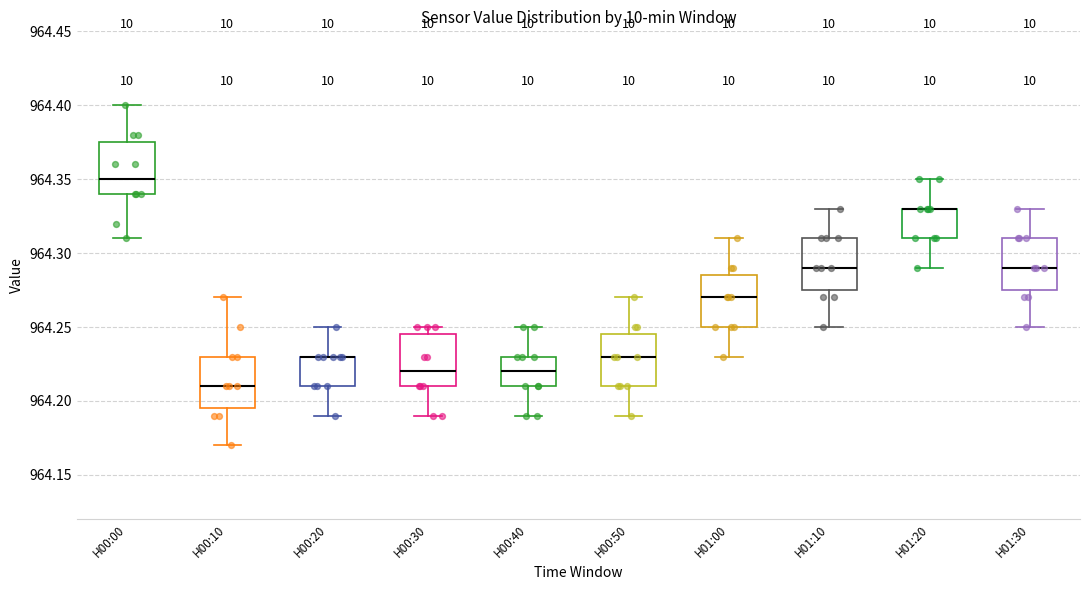

Reading left to right, read every box against the y-axis: the position of its median line, the range the box covers, and the ends of its whiskers. The values are not printed on the chart, so give them approximately, as read against the axis.

H00:00: median 964.350, box 964.340 to 964.375, whiskers 964.310 to 964.400
H00:10: median 964.210, box 964.195 to 964.230, whiskers 964.170 to 964.270
H00:20: median 964.230 (drawn on the box's upper edge), box 964.210 to 964.230, whiskers 964.190 to 964.250
H00:30: median 964.220, box 964.210 to 964.245, whiskers 964.190 to 964.250
H00:40: median 964.220, box 964.210 to 964.230, whiskers 964.190 to 964.250
H00:50: median 964.230, box 964.210 to 964.245, whiskers 964.190 to 964.270
H01:00: median 964.270, box 964.250 to 964.285, whiskers 964.230 to 964.310
H01:10: median 964.290, box 964.275 to 964.310, whiskers 964.250 to 964.330
H01:20: median 964.330 (drawn on the box's upper edge), box 964.310 to 964.330, whiskers 964.290 to 964.350
H01:30: median 964.290, box 964.275 to 964.310, whiskers 964.250 to 964.330